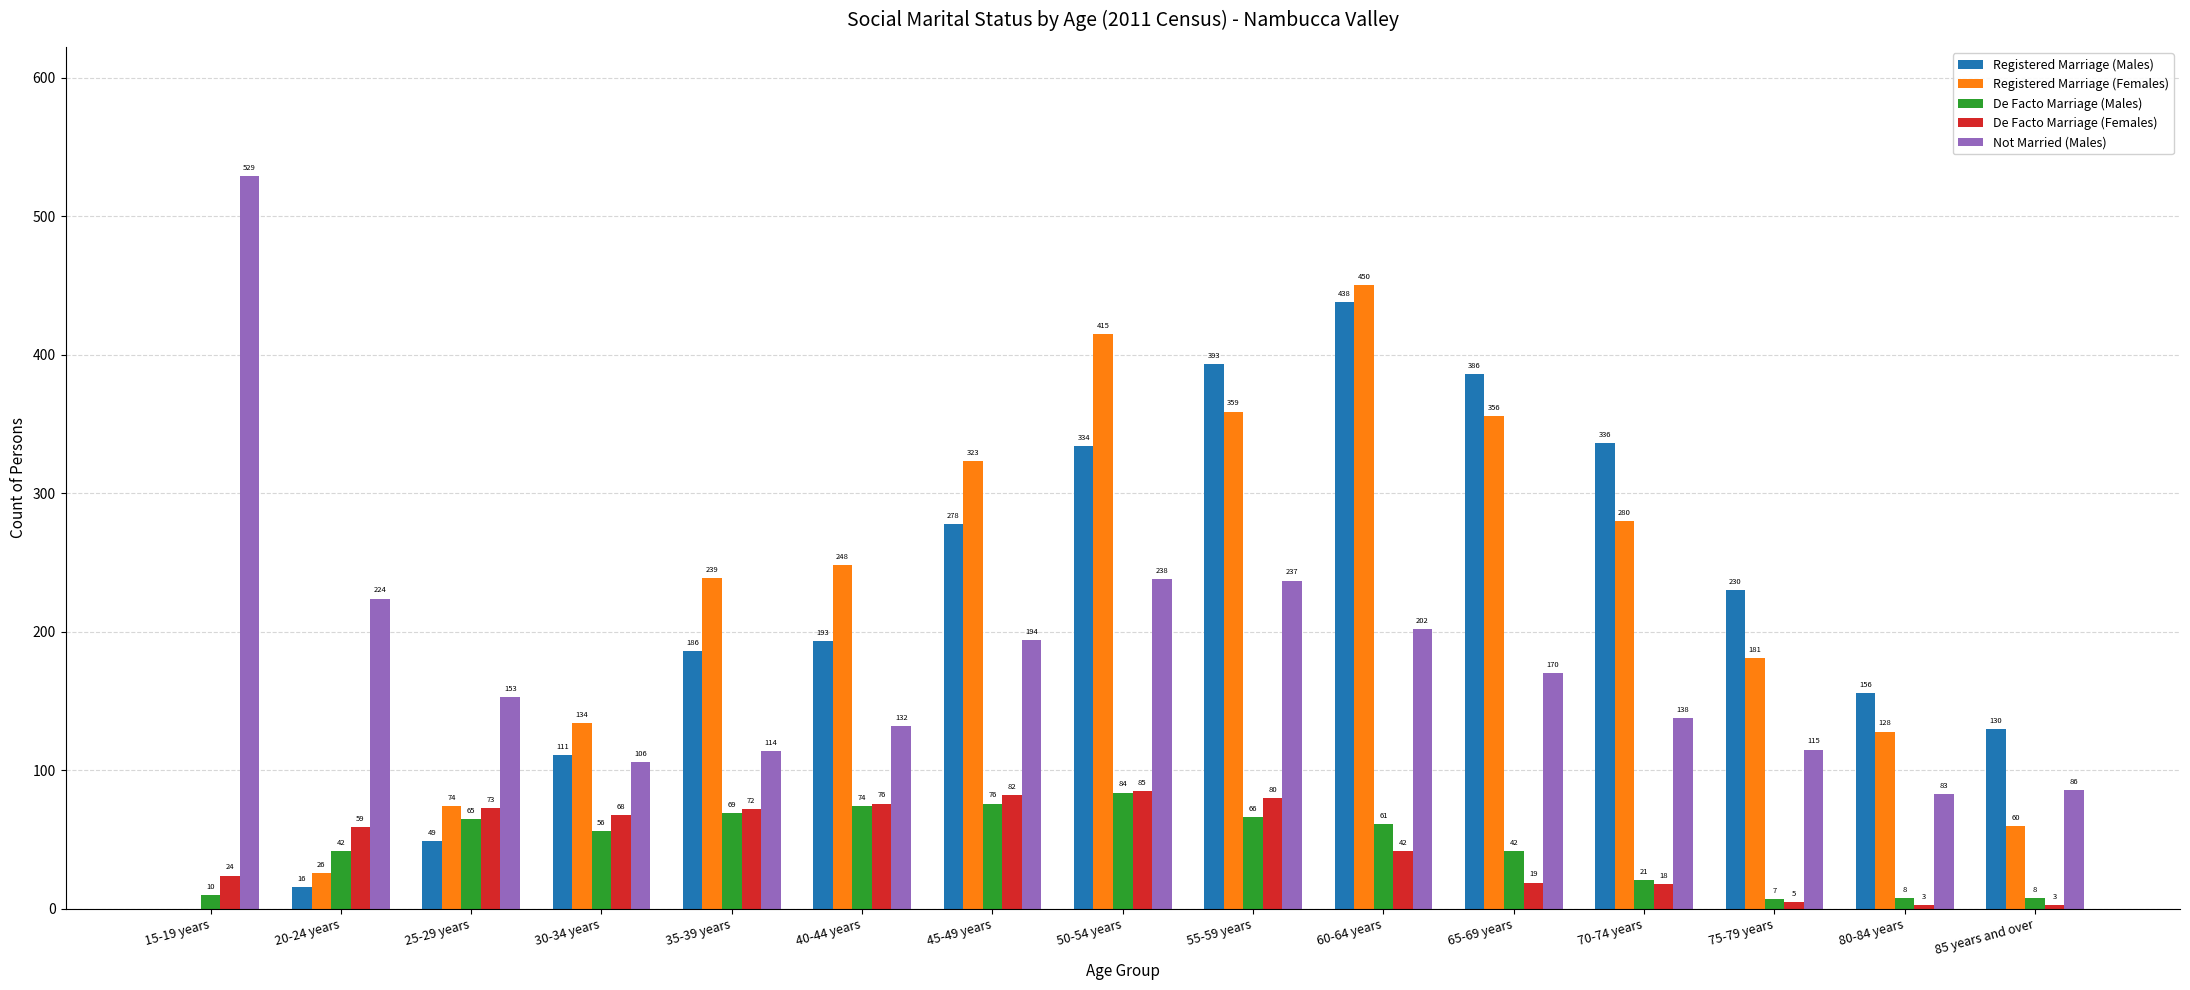

What is the sum of all Registered Marriage (Males) values?

3236